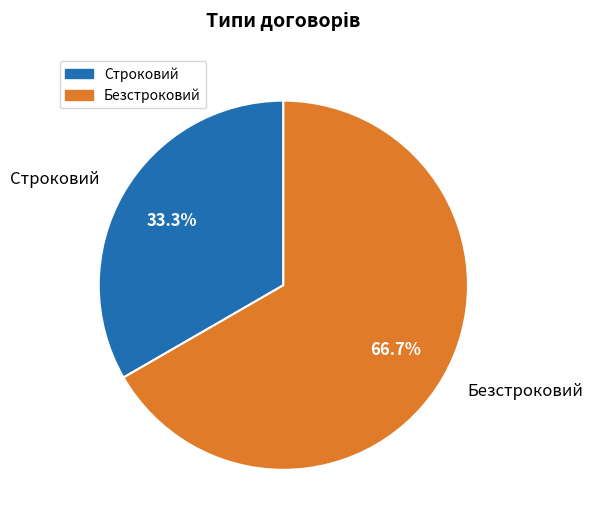

The Безстроковий slice represents 58% of the pie. True or false?

False